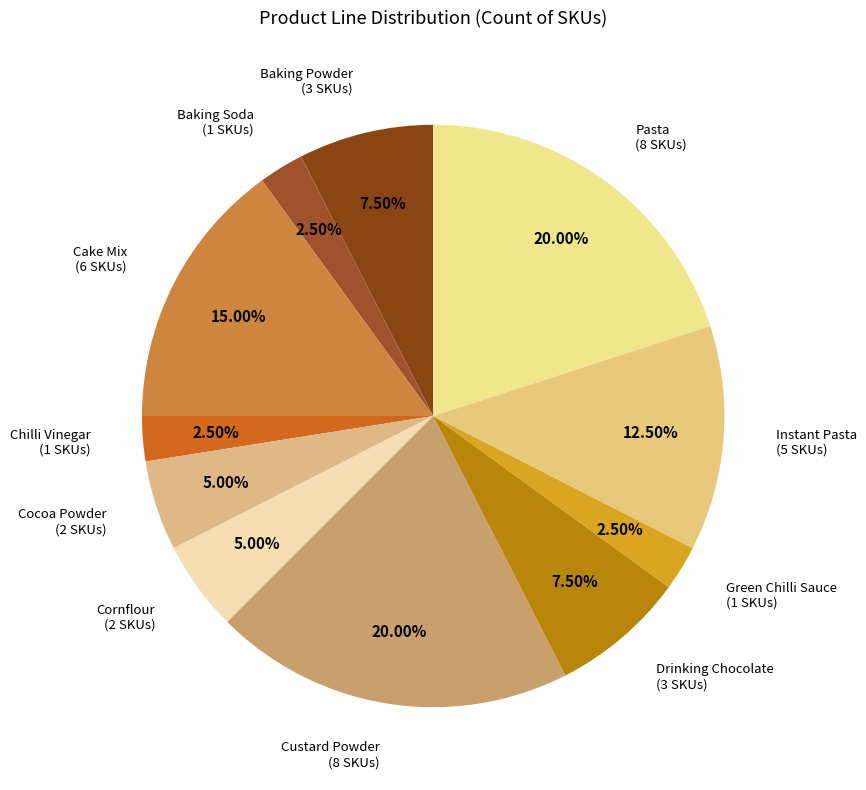

How many segments does this pie chart have?

11